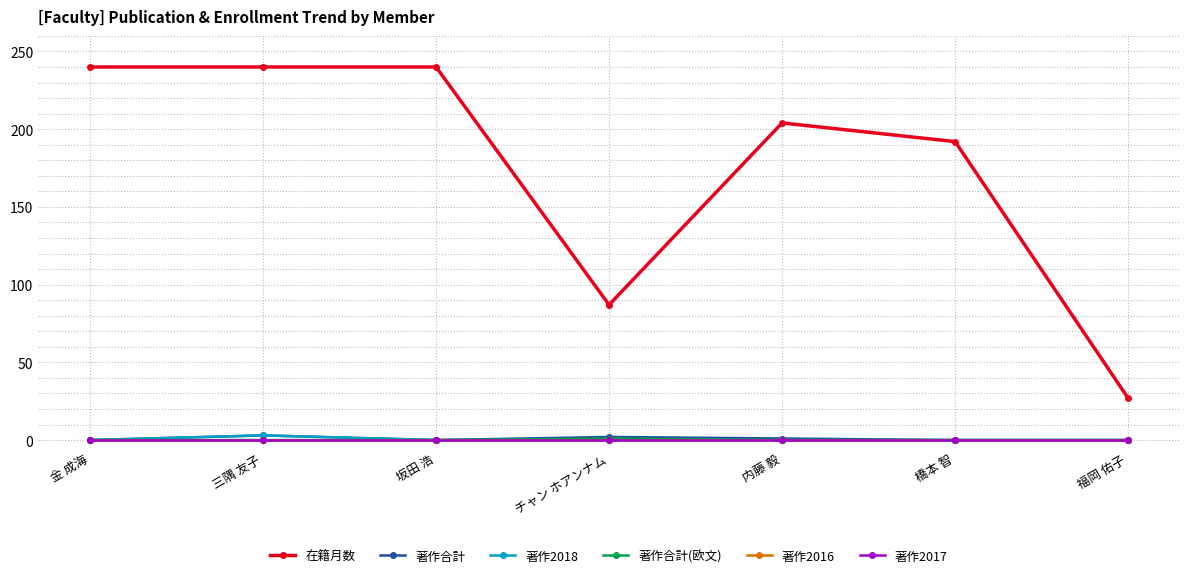

True or false: 著作合計 has more than 1 points higher than both neighbors.

True